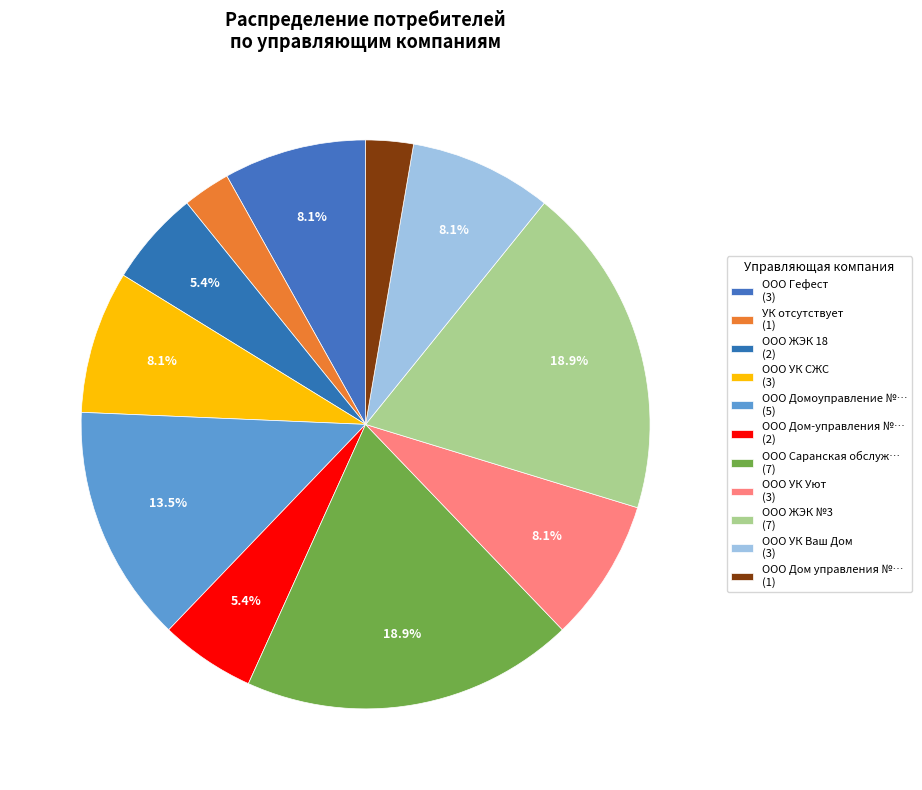

How many segments does this pie chart have?

11